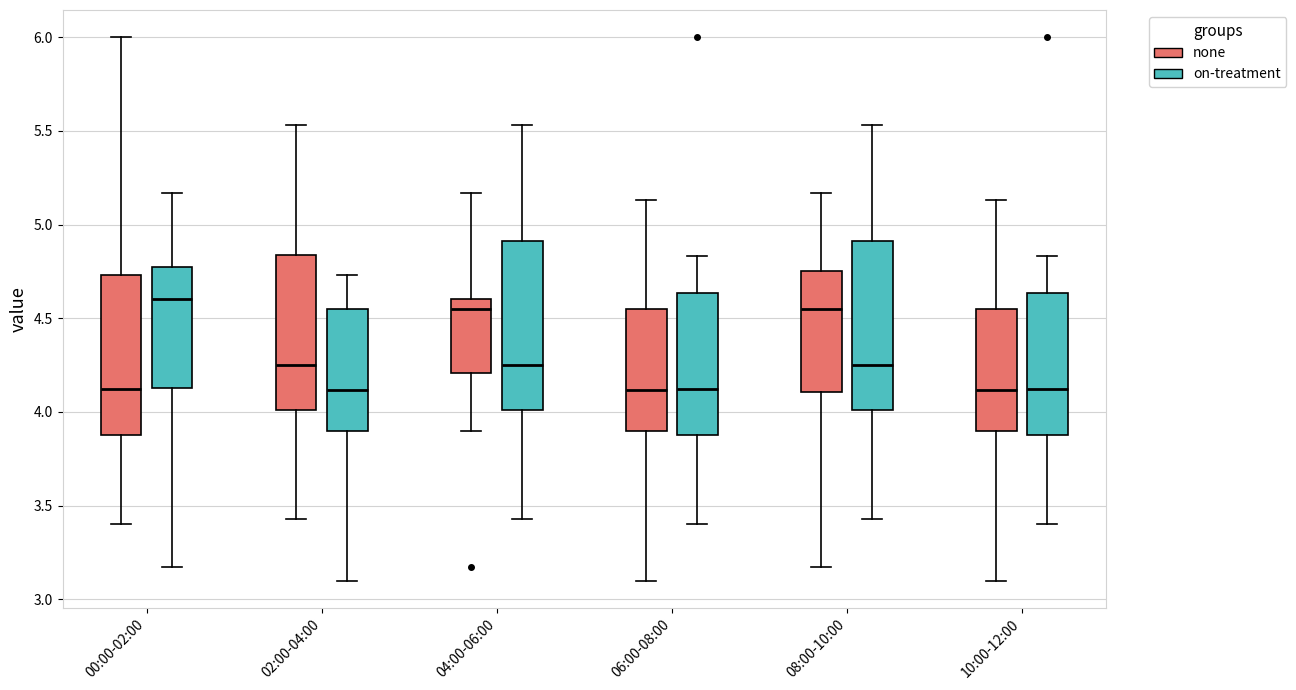

Where is the upper edge of the box for 00:00-02:00 (on-treatment) on the y-axis? The values are not printed on the chart, so give them approximately, as read against the axis.

4.80